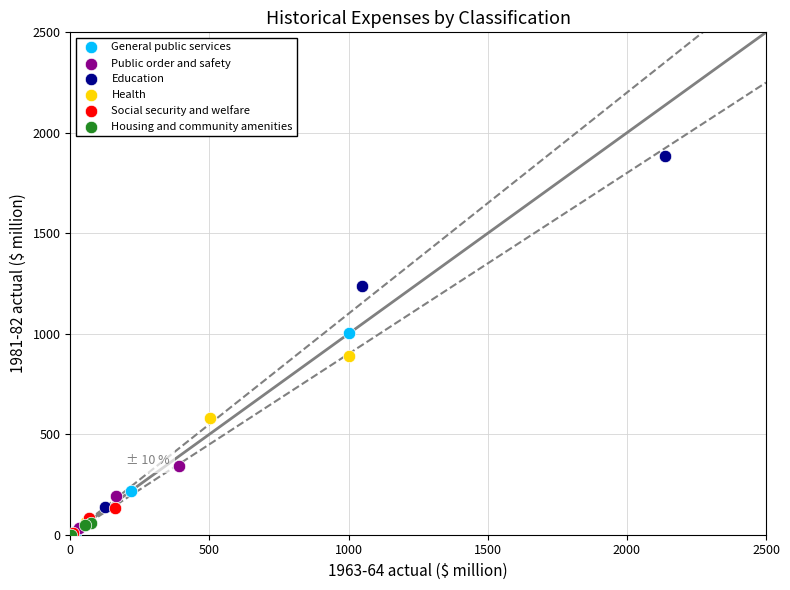

Which series has the widest spread of Y values?

Education